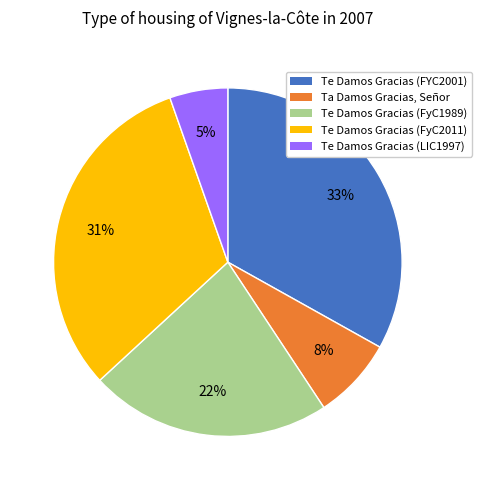

Between Te Damos Gracias (FyC1989) and Te Damos Gracias (FYC2001), which is larger?

Te Damos Gracias (FYC2001)